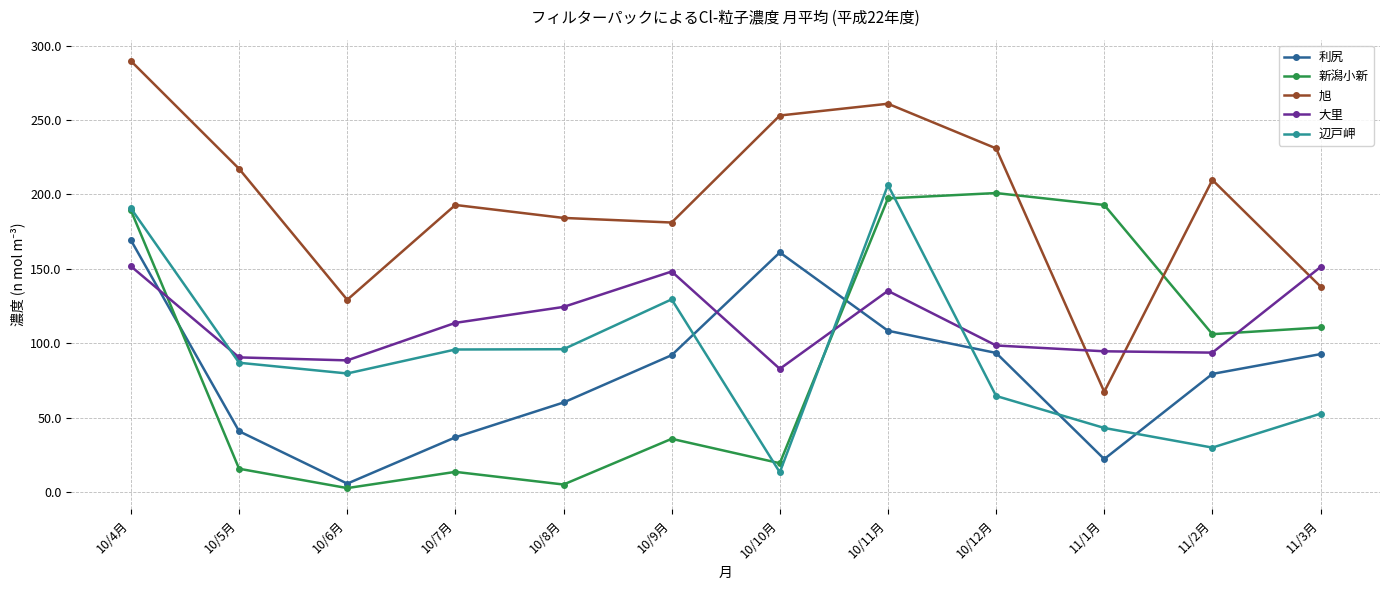

What is the greatest value displayed?

289.6